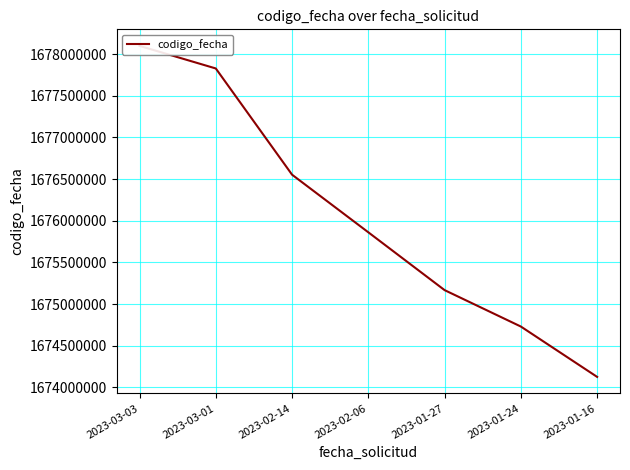

Rank the categories by value from lowest to highest.

2023-01-16, 2023-01-24, 2023-01-27, 2023-02-06, 2023-02-14, 2023-03-01, 2023-03-03